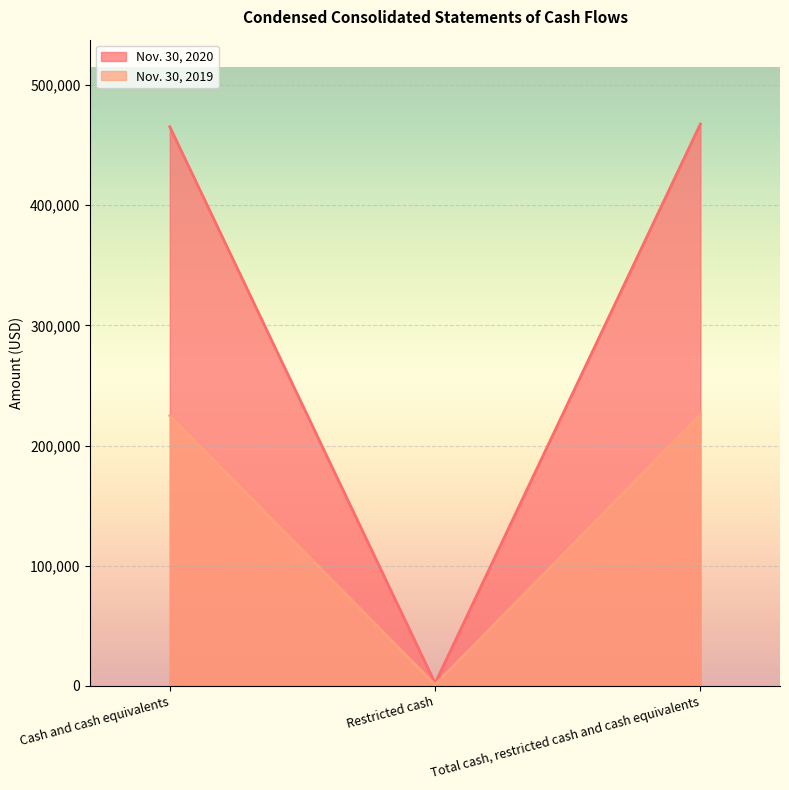

At which category does the chart reach its peak across all series?

Total cash, restricted cash and cash equivalents